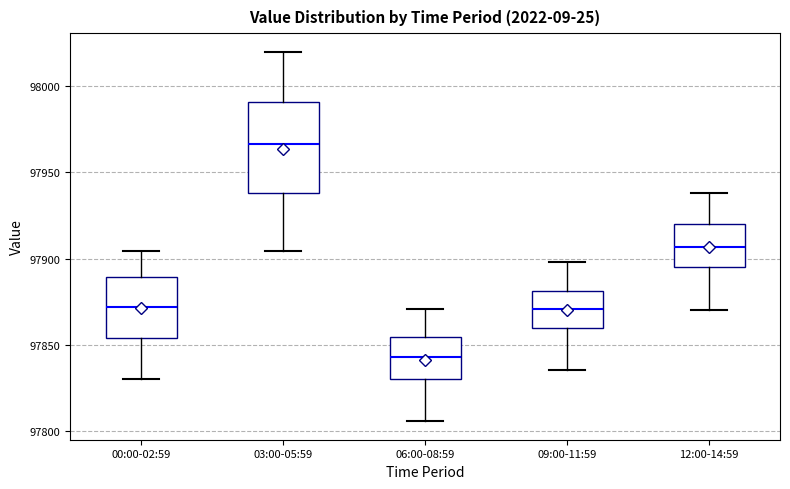

Reading left to right, transcribe this box plot: for each box, give where its median line is, the range the box spans, and where its two whiskers end, as read against the y-axis. The values are not printed on the chart, so give them approximately, as read against the axis.

00:00-02:59: median 97870, box 97855 to 97890, whiskers 97830 to 97905
03:00-05:59: median 97965, box 97940 to 97990, whiskers 97905 to 98020
06:00-08:59: median 97845, box 97830 to 97855, whiskers 97805 to 97870
09:00-11:59: median 97870, box 97860 to 97880, whiskers 97835 to 97900
12:00-14:59: median 97905, box 97895 to 97920, whiskers 97870 to 97940